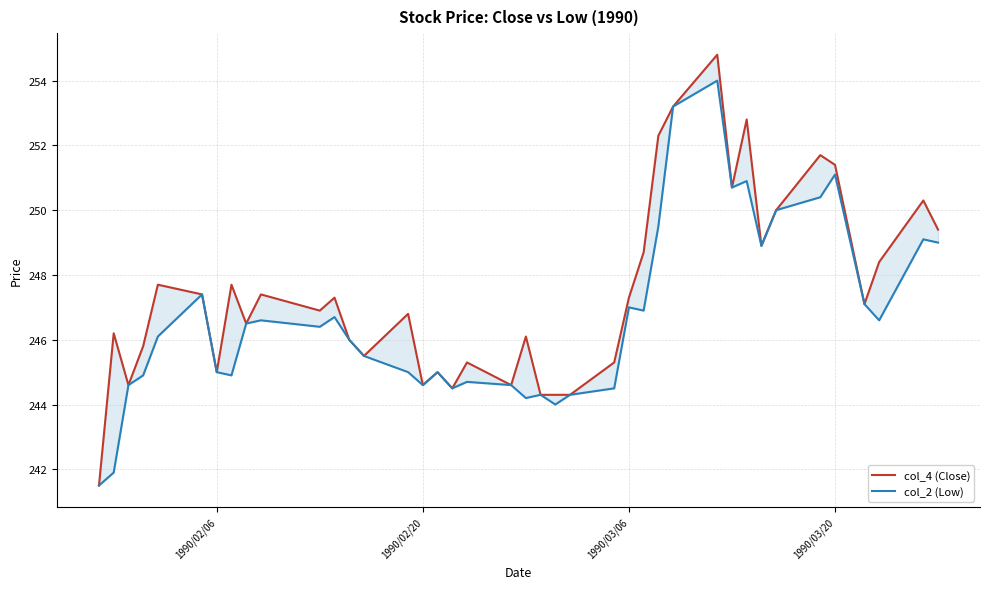

True or false: col_2 (Low) and col_4 (Close) cross at least once.

False